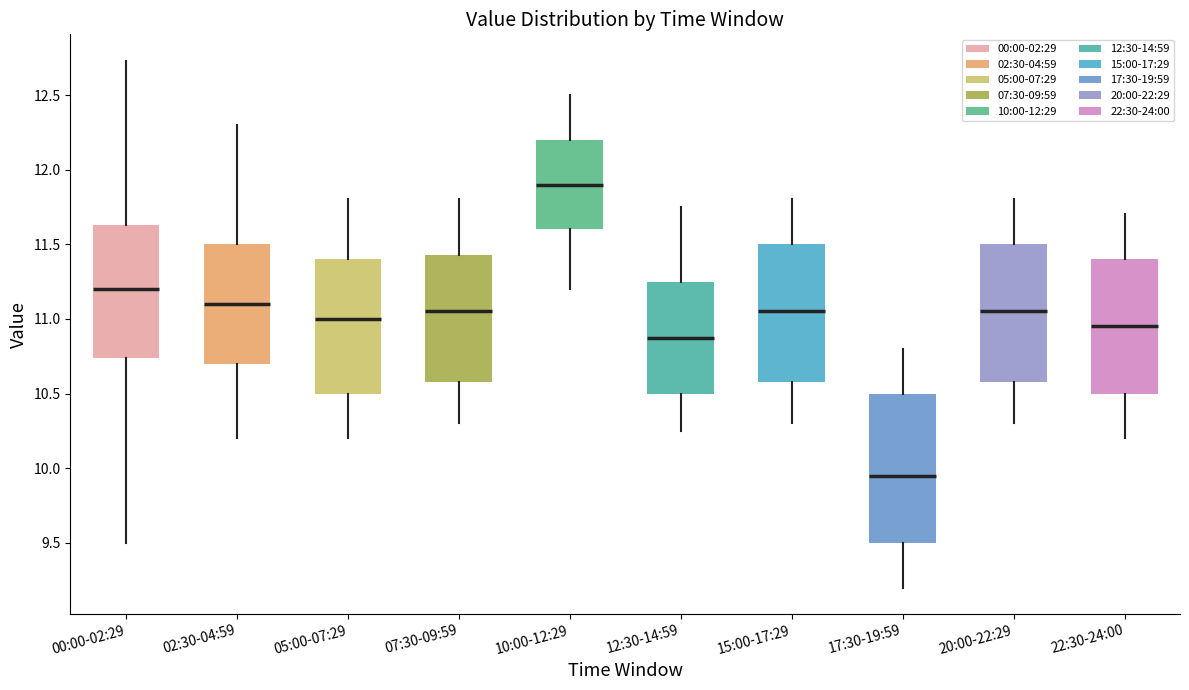

Comparing the boxes themselves (not the whiskers), which one is the tallest?

17:30-19:59